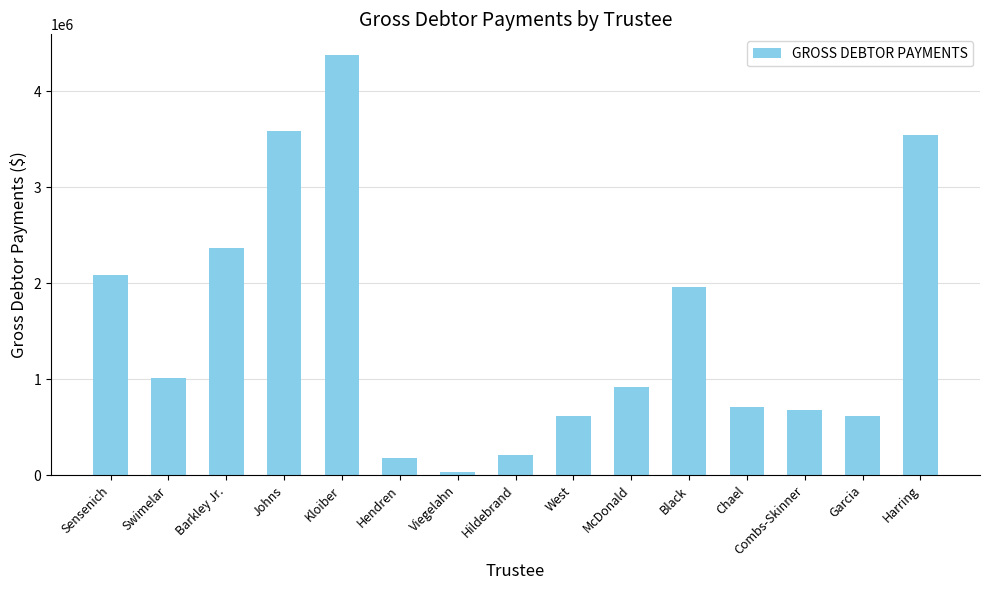

What is the smallest value displayed?

34603.2